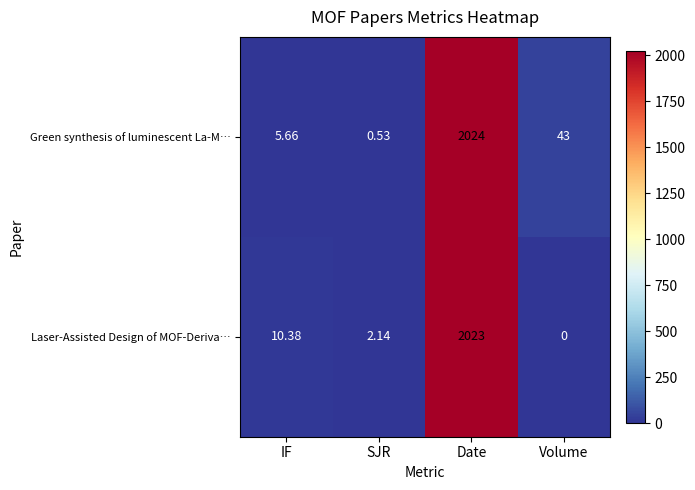

How many data points in Laser-Assisted Design of MOF-Deriva… are less than 10?

2